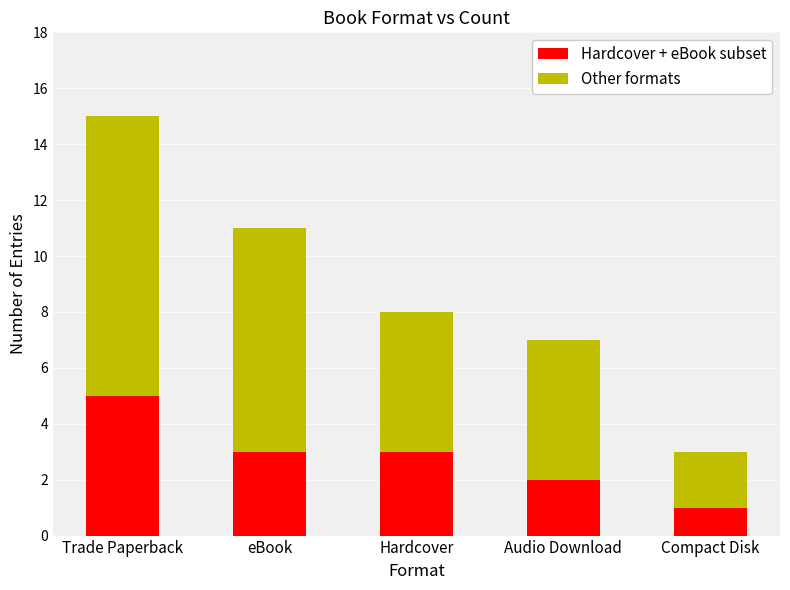

What is the total value across all series at Audio Download?

7